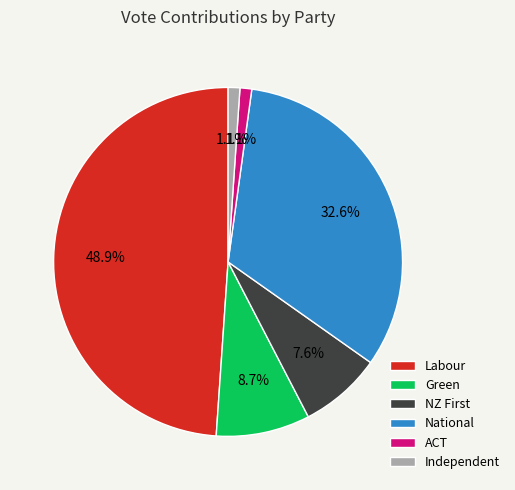

Does Labour account for over 50% of the chart?

No